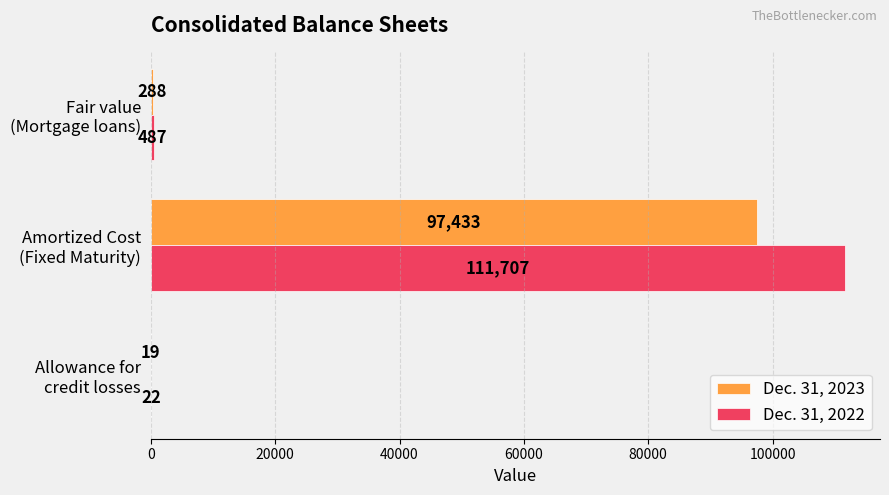

Which series has the largest total across all categories?

Dec. 31, 2022